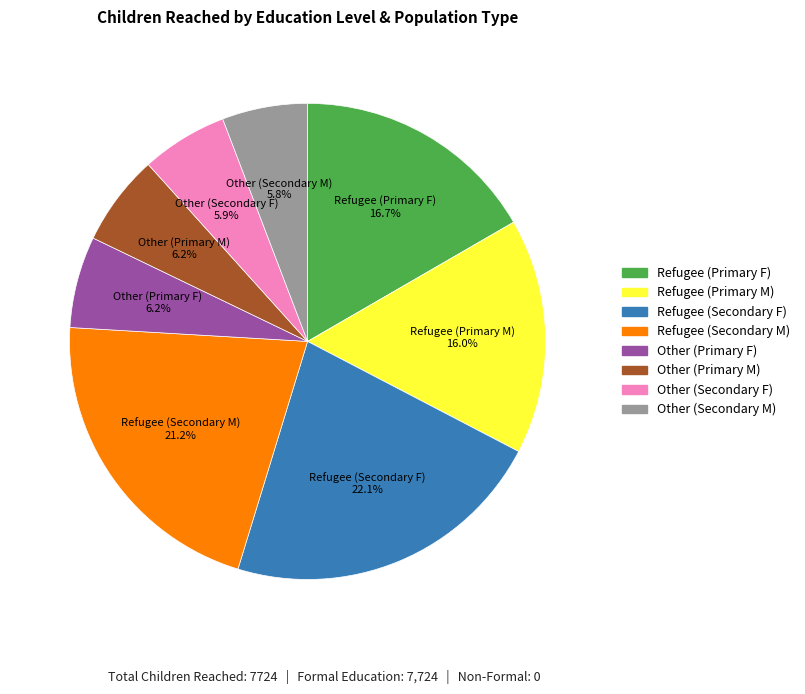

To the nearest percent, what portion does Refugee (Primary M) represent?

16%